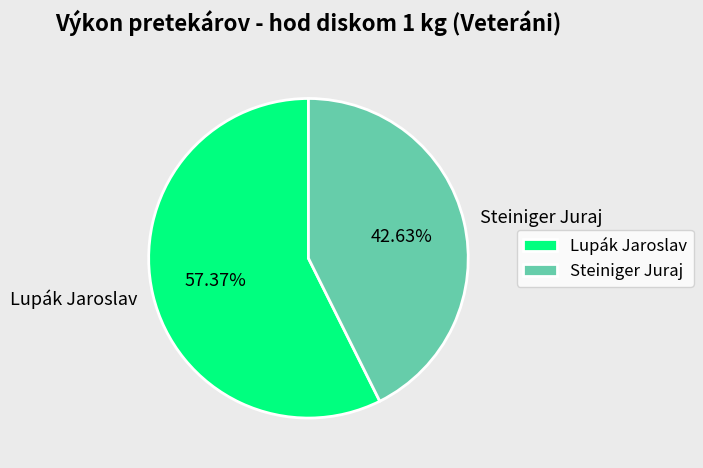

Combined, do Lupák Jaroslav and Steiniger Juraj account for over 50%?

Yes